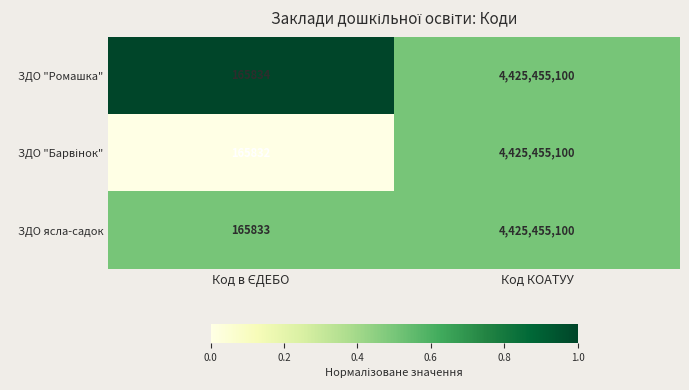

Which series has the largest total across all categories?

ЗДО "Ромашка"